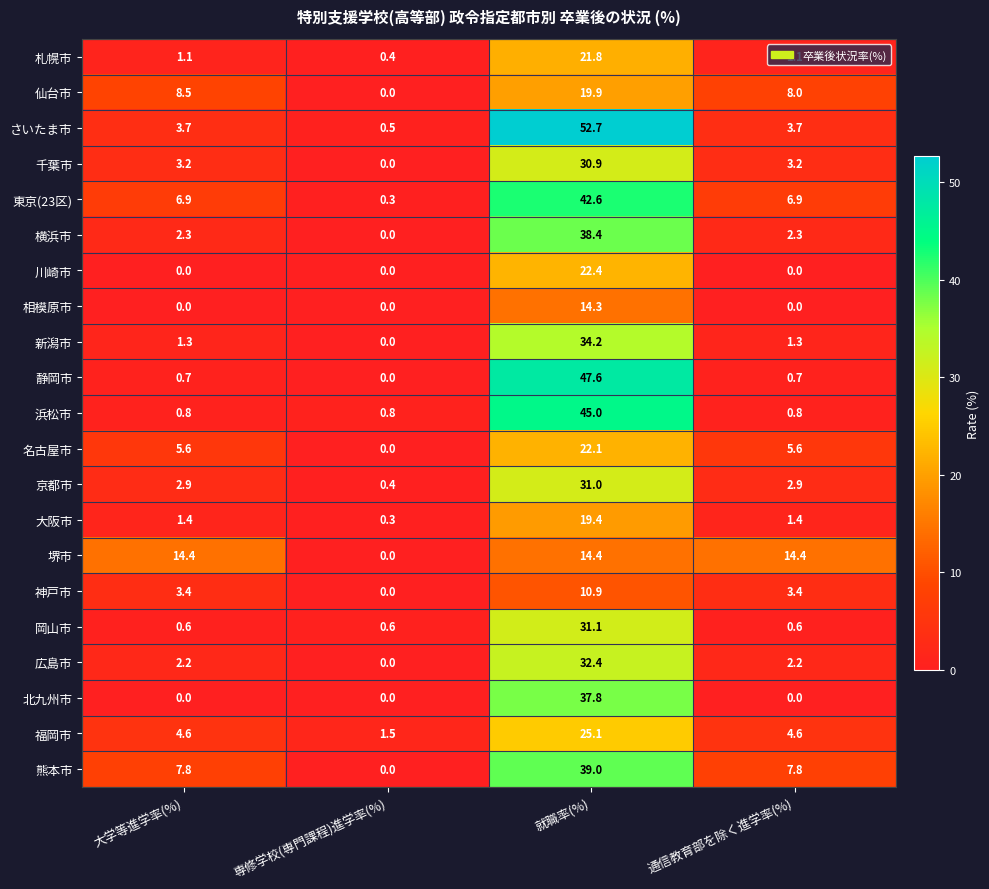

What is the minimum value for 福岡市?

1.5